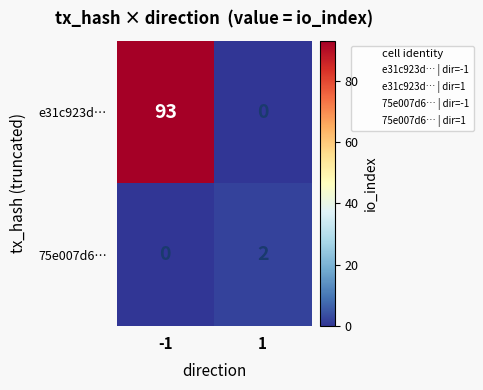

Which series has the largest total across all categories?

e31c923d…